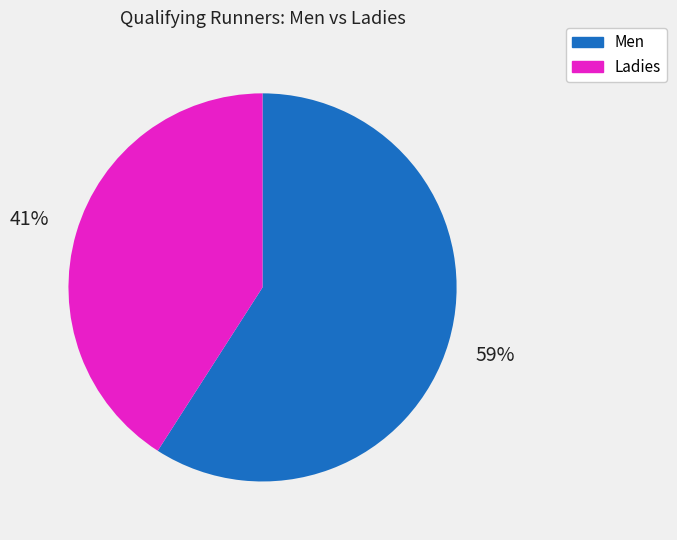

Between Ladies and Men, which is larger?

Men